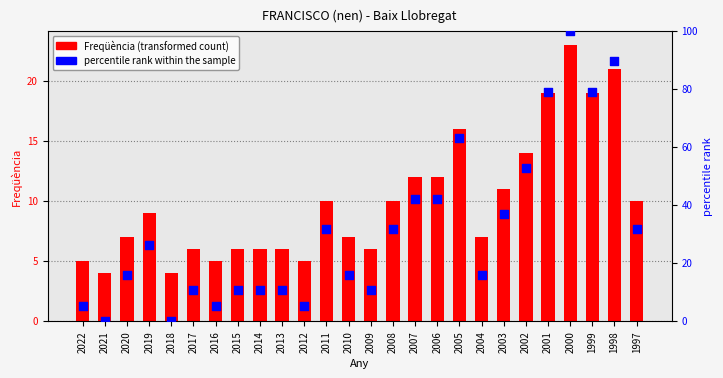

Is the value of percentile rank within the sample at 2002 greater than the value of Freqüència at 2017?

Yes